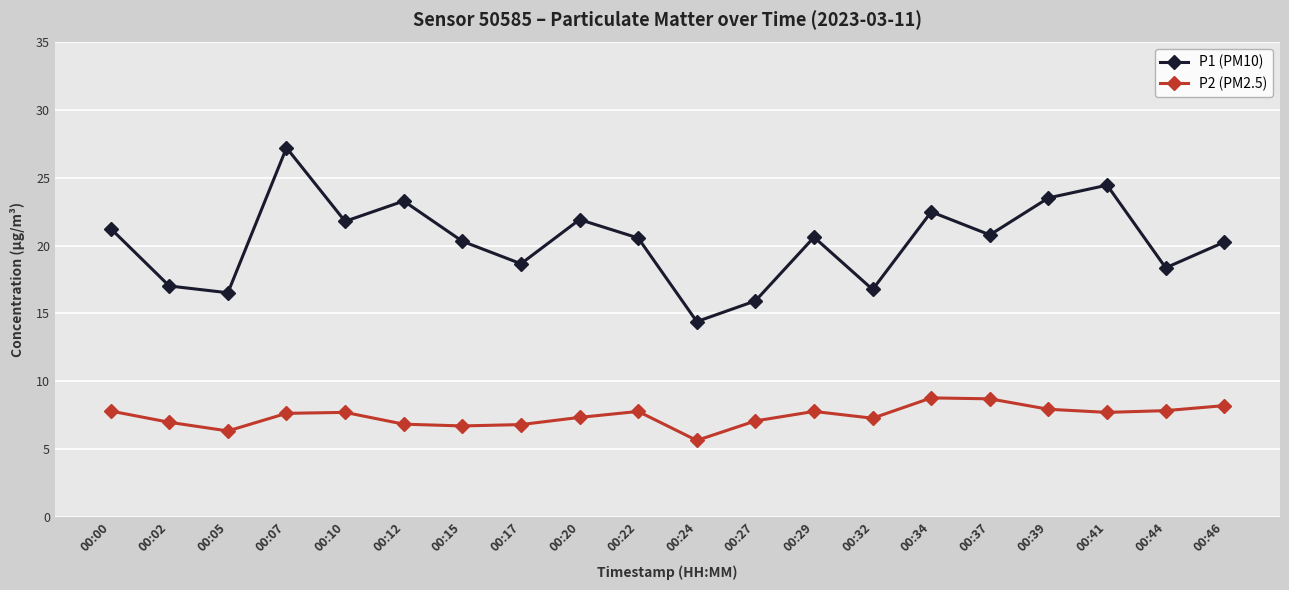

Which series has the widest spread of values?

P1 (PM10)